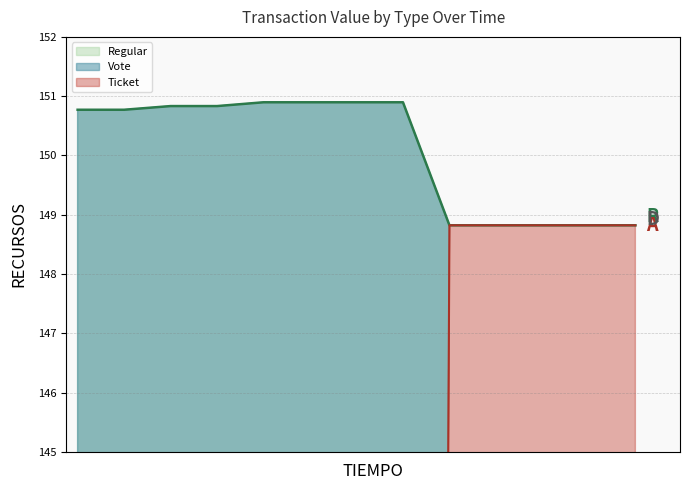

True or false: Regular (line) has a value of 55.2 at 11.

False